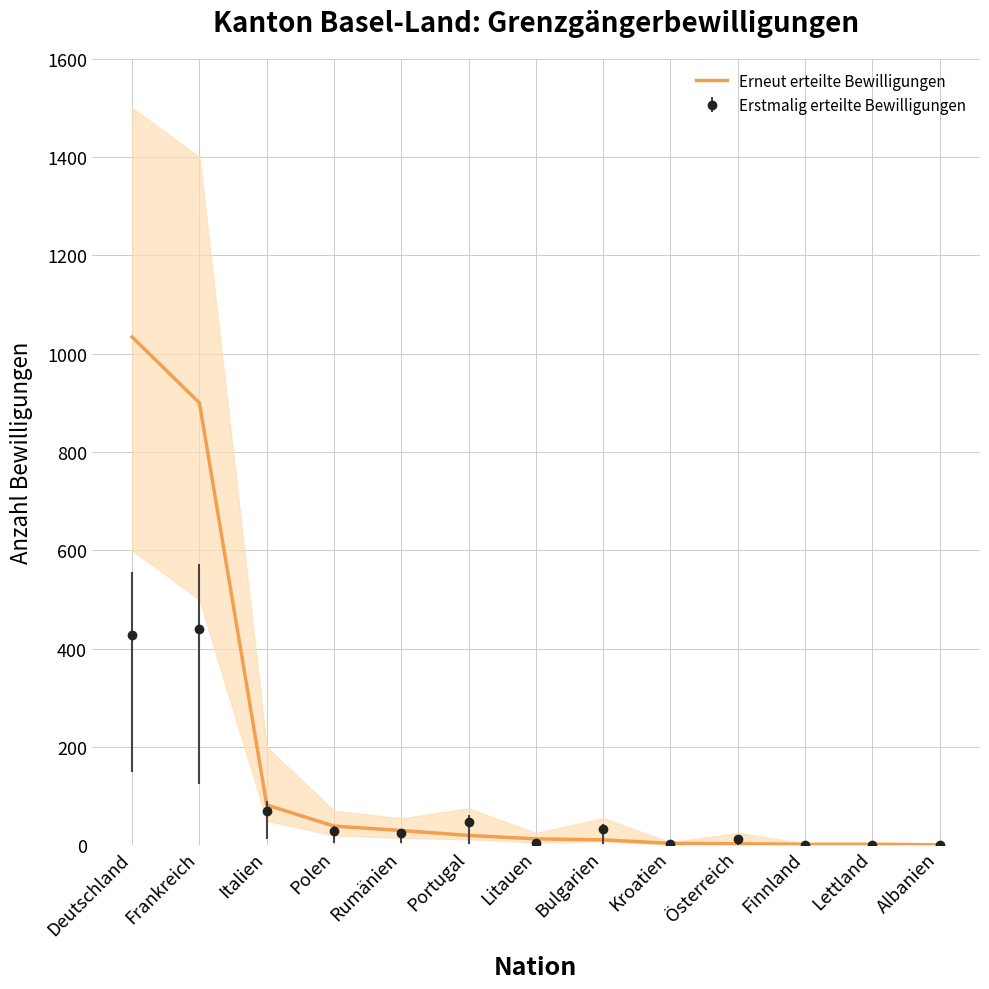

What is the difference between the maximum and minimum values?

1033